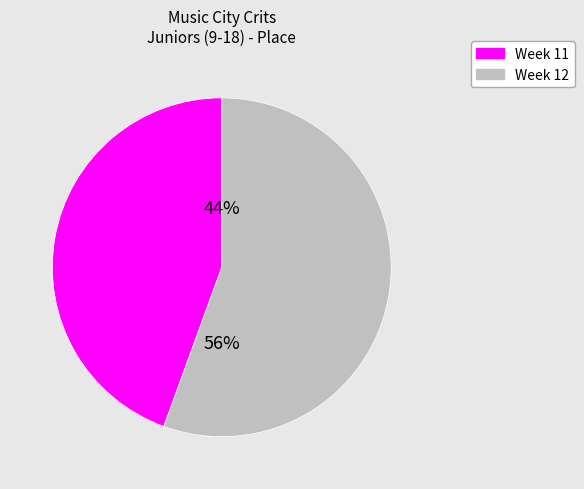

The Week 12 slice represents 56% of the pie. True or false?

True